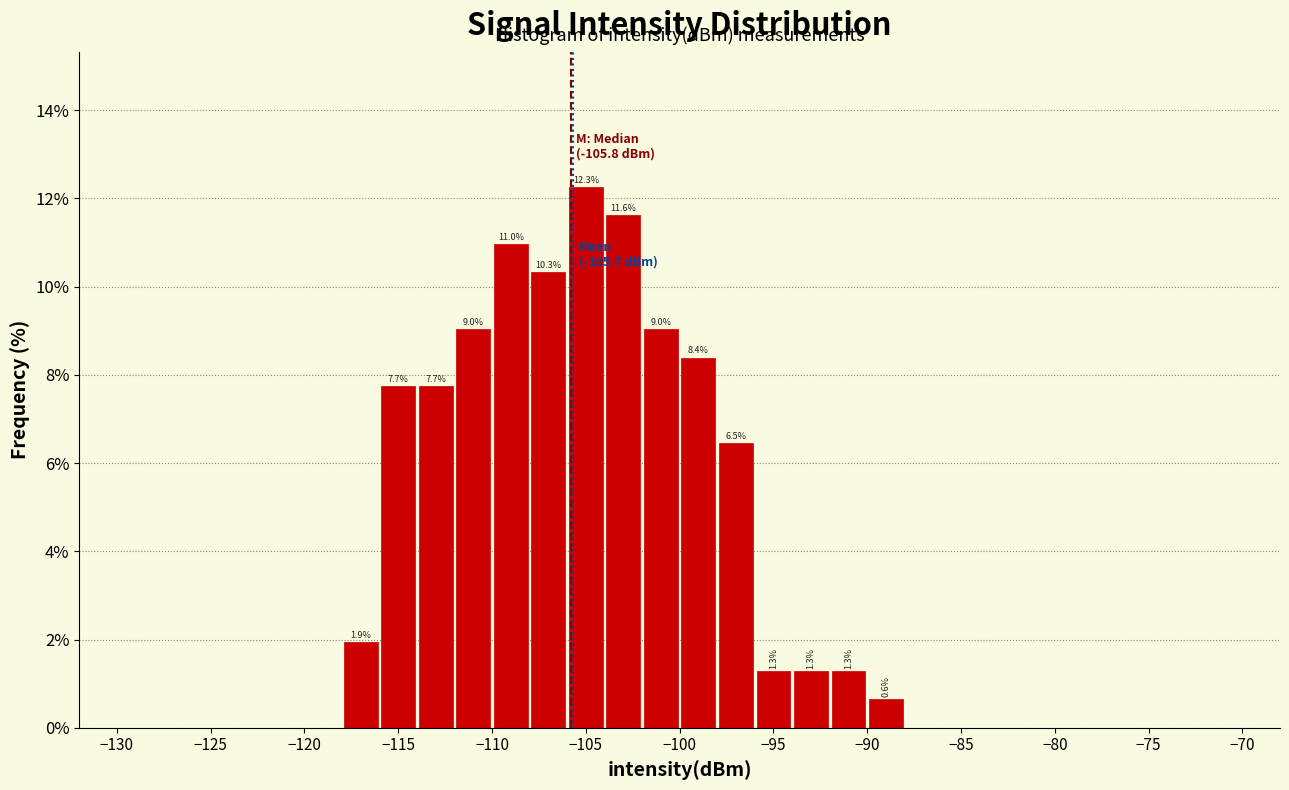

Which range on the x-axis has the tallest bar?

-106 to -104